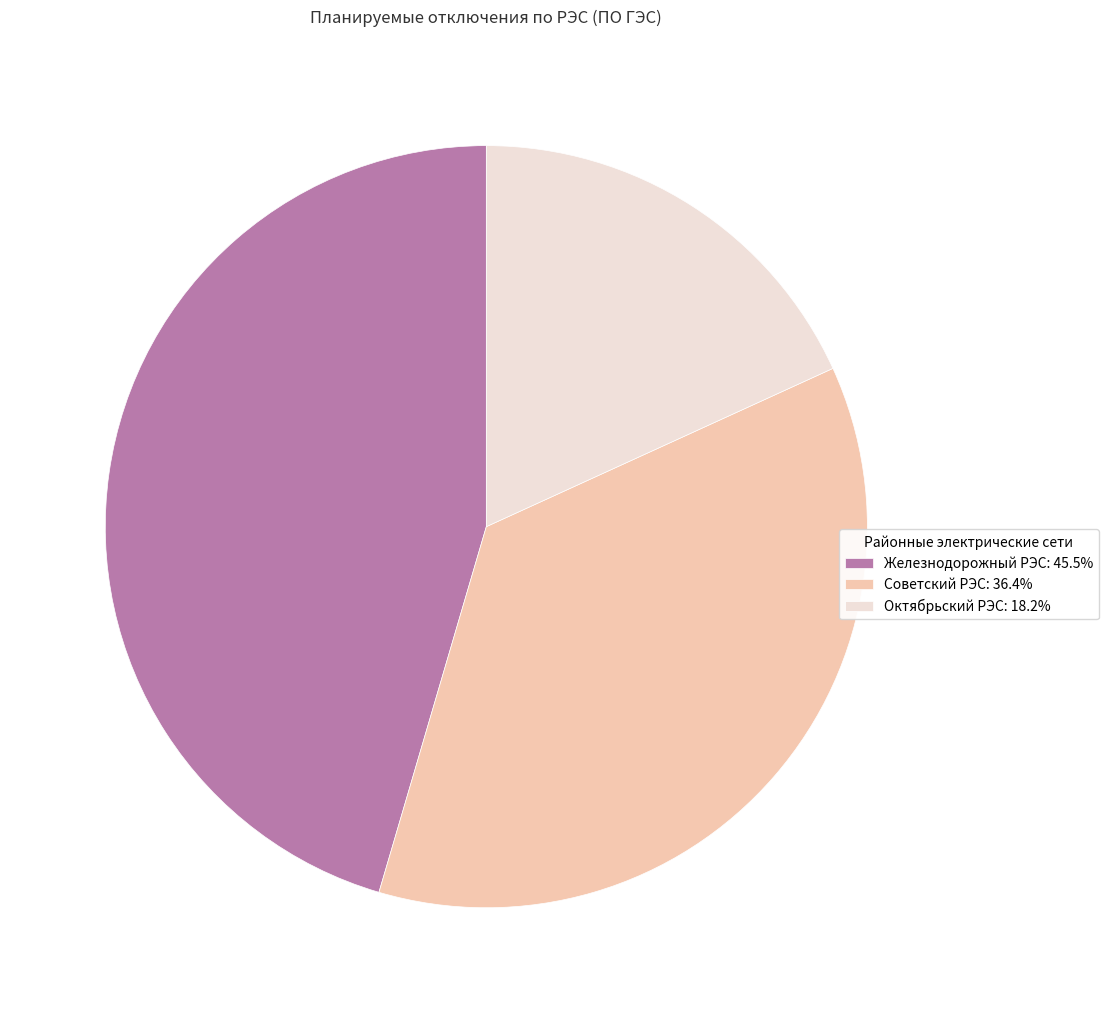

Is Октябрьский РЭС the majority of the pie?

No